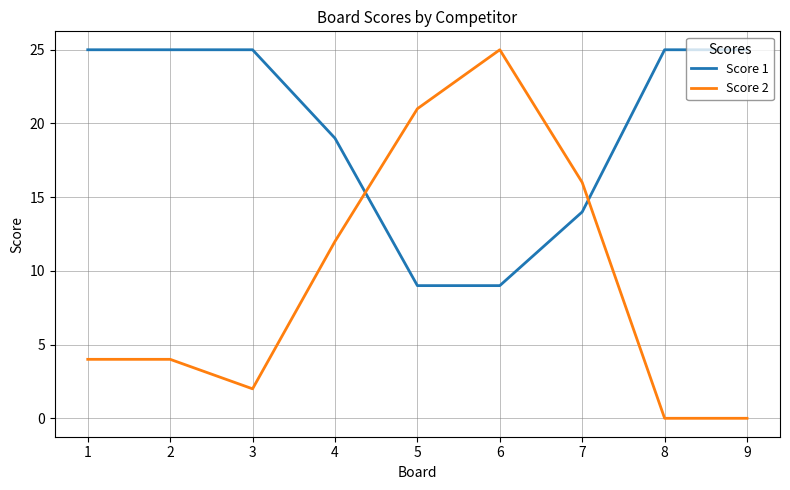

True or false: Score 2 and Score 1 cross at least once.

True